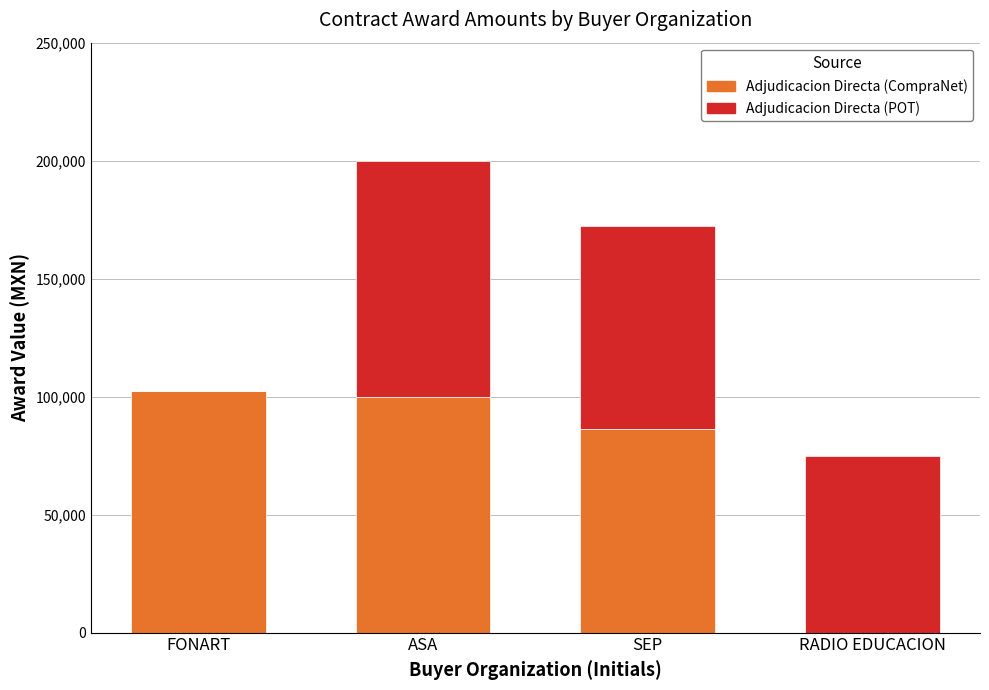

Reading left to right, transcribe the values for Adjudicacion Directa (CompraNet).

FONART=102277.3	ASA=100000.0	SEP=86196.0	RADIO EDUCACION=0.0